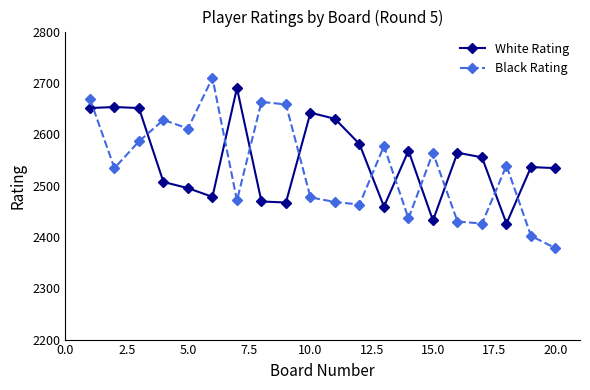

True or false: White Rating has more than 1 interior local peaks.

True